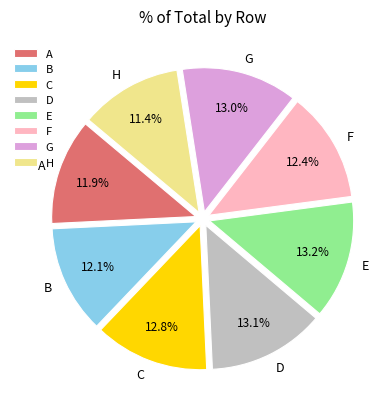

How much of the chart is everything except G?

87.0%